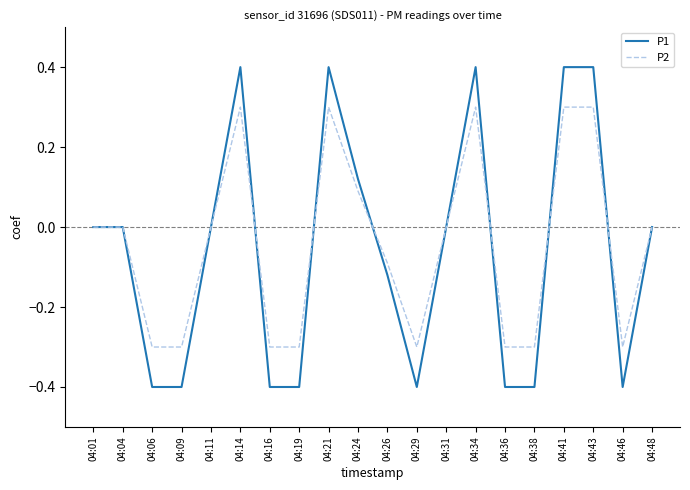

What is the maximum value shown in the chart?

0.4